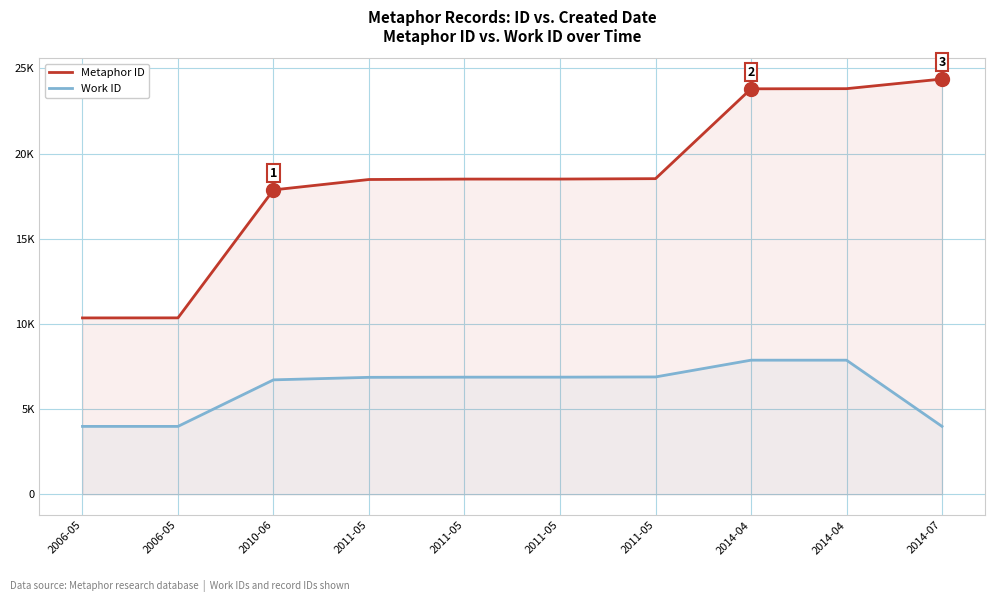

What is the difference between the Work ID values at 2006-05 and 2011-05?

2902